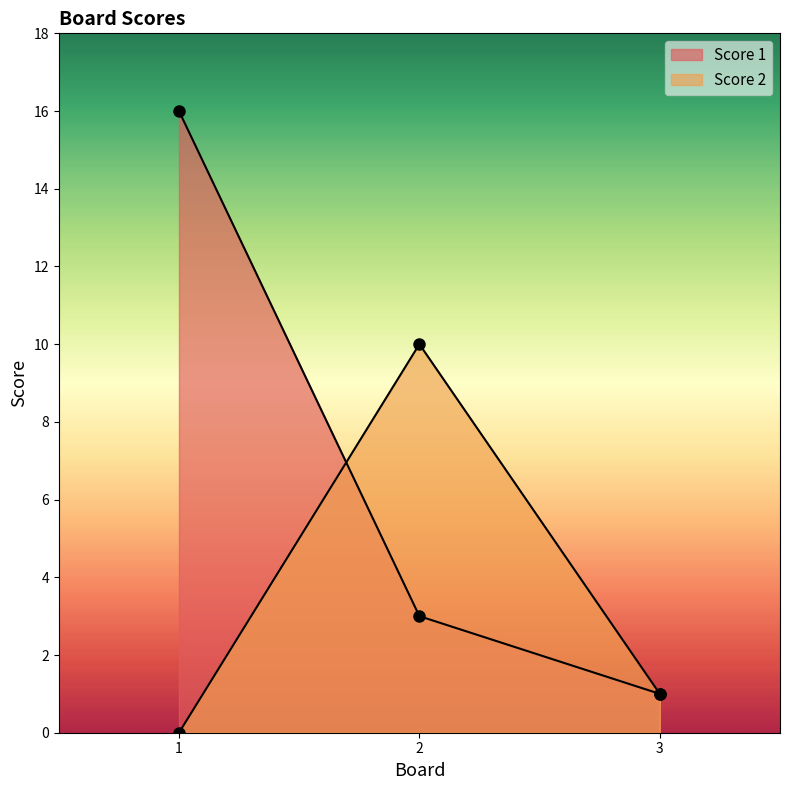

Is the value of Score 2 at 2 greater than the value of Score 1 at 3?

Yes